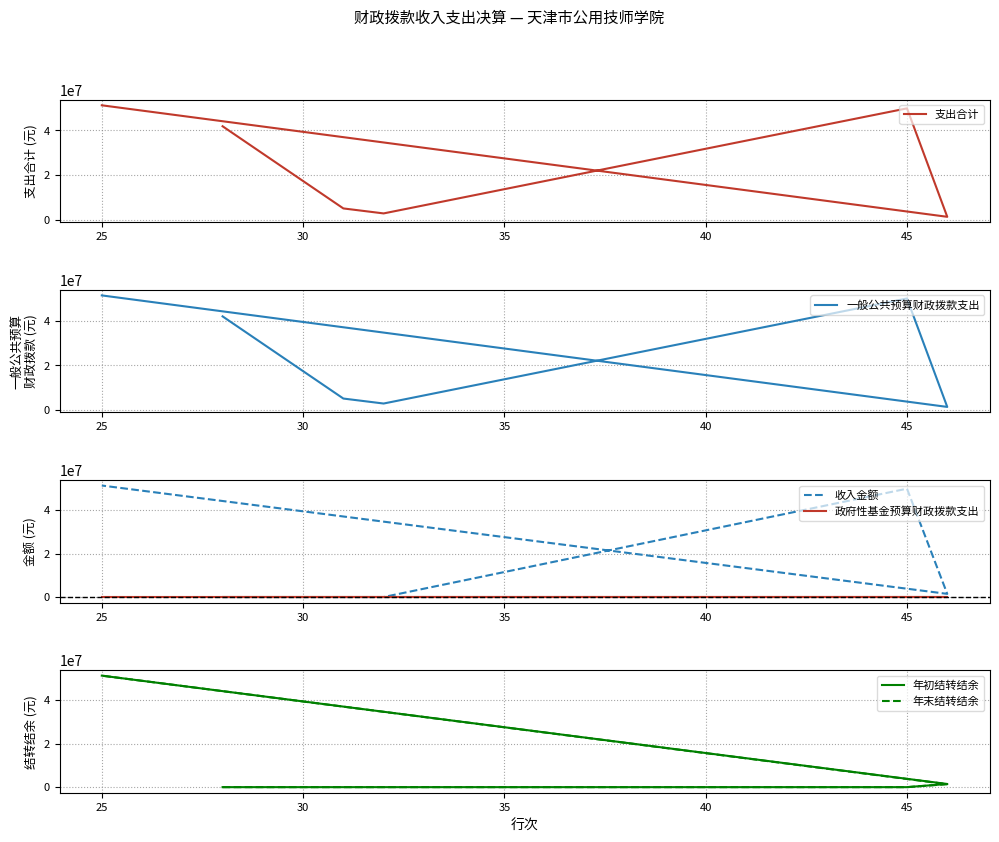

How many series are shown in this chart?

6